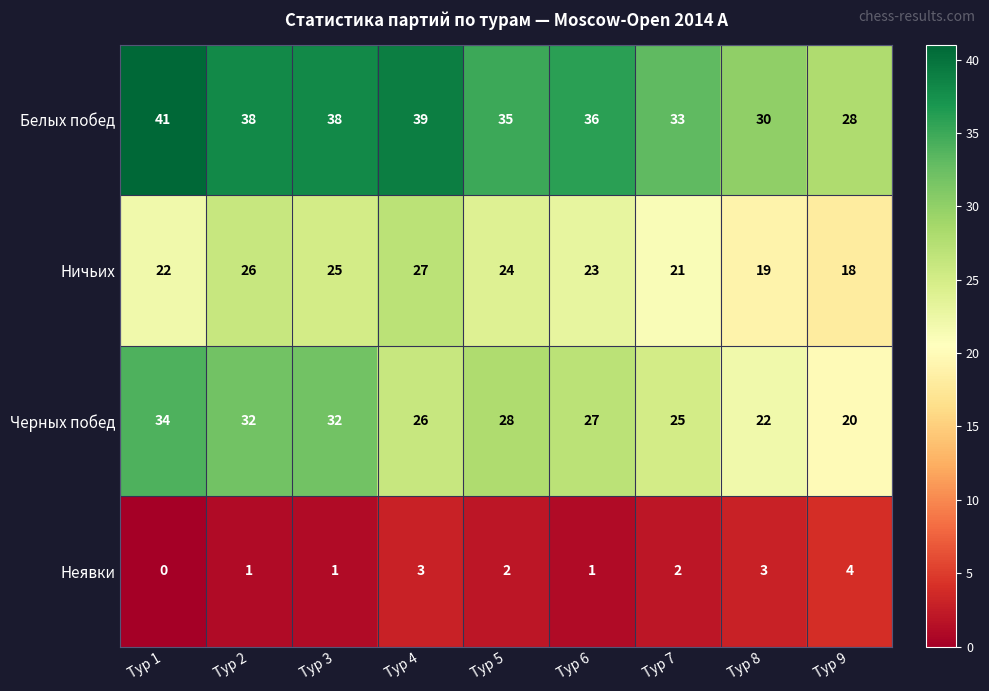

Which category has the highest value across all series?

Тур 1